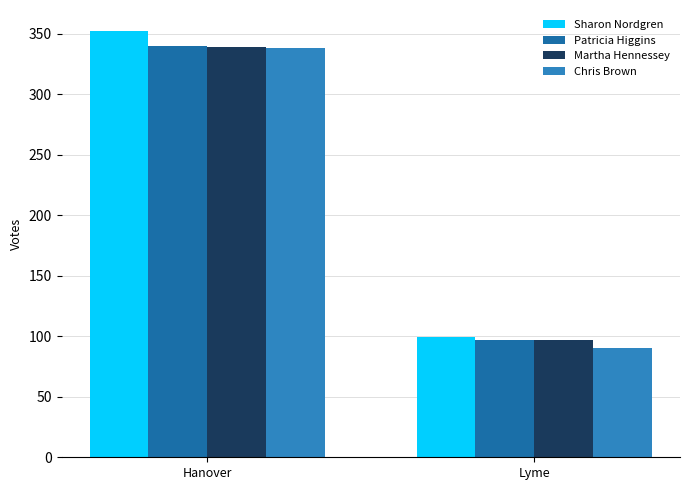

What is the label of the 2nd bar from the left?

Lyme